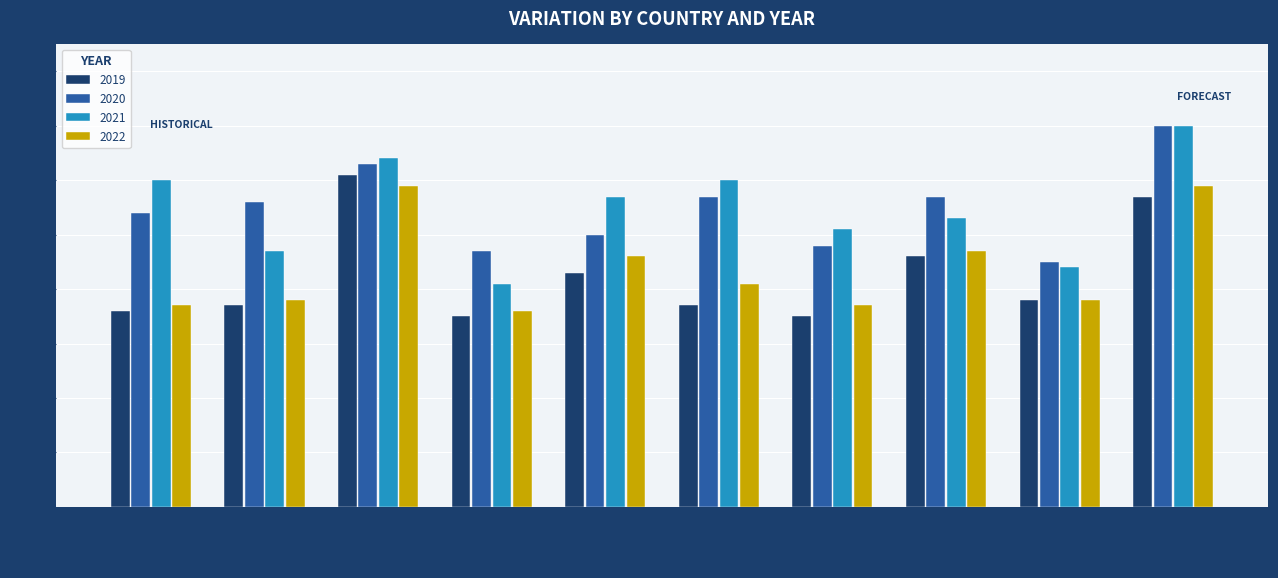

What is the label of the 6th bar from the right?

Cyprus